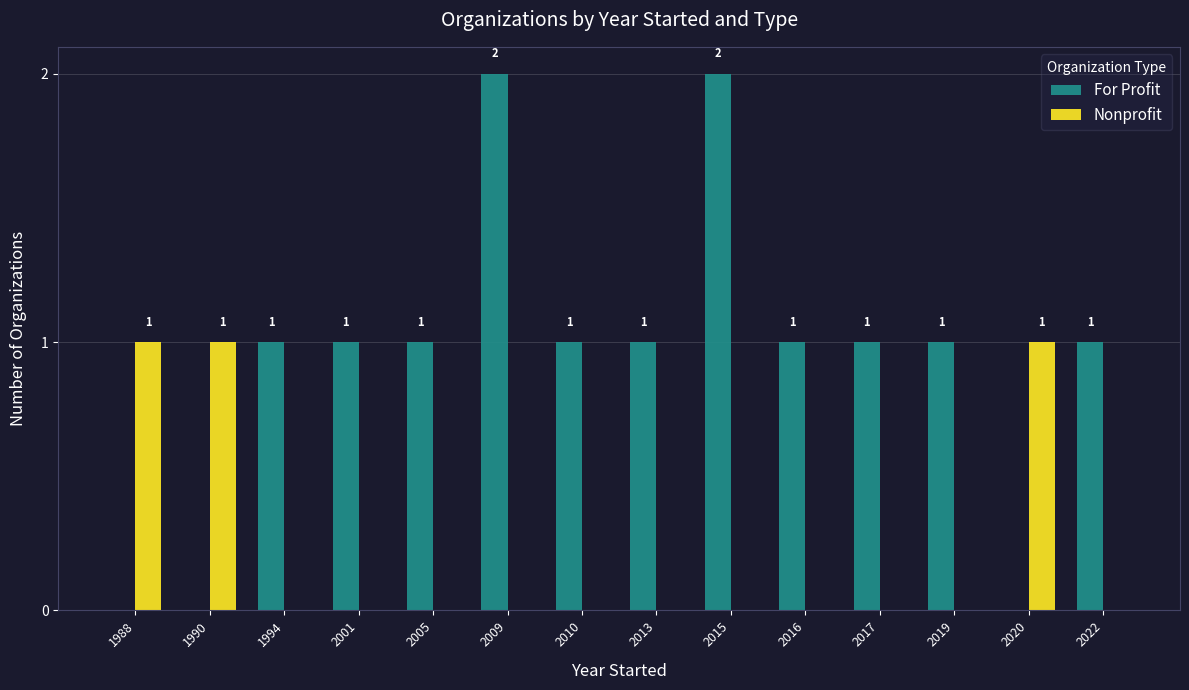

How many For Profit values are between 1 and 2?

11